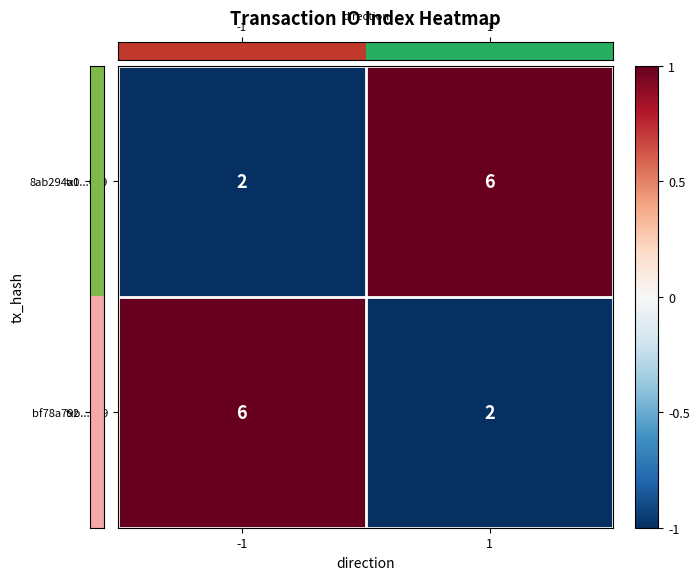

Rank the categories by bf78a79b...659 value from highest to lowest.

-1, 1